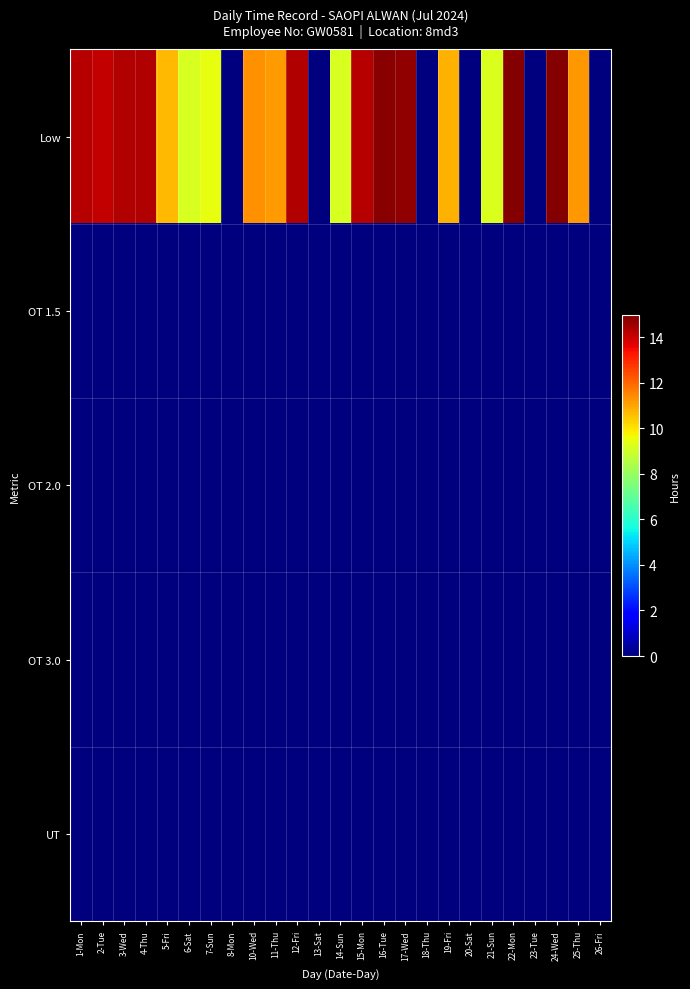

Reading left to right, transcribe all the data shown in this chart.

Low: 1-Mon=14.3	2-Tue=14.1	3-Wed=14.3	4-Thu=14.3	5-Fri=10.7	6-Sat=9.2	7-Sun=9.5	8-Mon=0.0	10-Wed=11.3	11-Thu=11.2	12-Fri=14.3	13-Sat=0.0	14-Sun=9.2	15-Mon=14.2	16-Tue=14.9	17-Wed=14.7	18-Thu=0.0	19-Fri=10.8	20-Sat=0.0	21-Sun=9.2	22-Mon=14.9	23-Tue=0.0	24-Wed=14.9	25-Thu=11.2	26-Fri=0.0
OT 1.5: 1-Mon=0.0	2-Tue=0.0	3-Wed=0.0	4-Thu=0.0	5-Fri=0.0	6-Sat=0.0	7-Sun=0.0	8-Mon=0.0	10-Wed=0.0	11-Thu=0.0	12-Fri=0.0	13-Sat=0.0	14-Sun=0.0	15-Mon=0.0	16-Tue=0.0	17-Wed=0.0	18-Thu=0.0	19-Fri=0.0	20-Sat=0.0	21-Sun=0.0	22-Mon=0.0	23-Tue=0.0	24-Wed=0.0	25-Thu=0.0	26-Fri=0.0
OT 2.0: 1-Mon=0.0	2-Tue=0.0	3-Wed=0.0	4-Thu=0.0	5-Fri=0.0	6-Sat=0.0	7-Sun=0.0	8-Mon=0.0	10-Wed=0.0	11-Thu=0.0	12-Fri=0.0	13-Sat=0.0	14-Sun=0.0	15-Mon=0.0	16-Tue=0.0	17-Wed=0.0	18-Thu=0.0	19-Fri=0.0	20-Sat=0.0	21-Sun=0.0	22-Mon=0.0	23-Tue=0.0	24-Wed=0.0	25-Thu=0.0	26-Fri=0.0
OT 3.0: 1-Mon=0.0	2-Tue=0.0	3-Wed=0.0	4-Thu=0.0	5-Fri=0.0	6-Sat=0.0	7-Sun=0.0	8-Mon=0.0	10-Wed=0.0	11-Thu=0.0	12-Fri=0.0	13-Sat=0.0	14-Sun=0.0	15-Mon=0.0	16-Tue=0.0	17-Wed=0.0	18-Thu=0.0	19-Fri=0.0	20-Sat=0.0	21-Sun=0.0	22-Mon=0.0	23-Tue=0.0	24-Wed=0.0	25-Thu=0.0	26-Fri=0.0
UT: 1-Mon=0.0	2-Tue=0.0	3-Wed=0.0	4-Thu=0.0	5-Fri=0.0	6-Sat=0.0	7-Sun=0.0	8-Mon=0.0	10-Wed=0.0	11-Thu=0.0	12-Fri=0.0	13-Sat=0.0	14-Sun=0.0	15-Mon=0.0	16-Tue=0.0	17-Wed=0.0	18-Thu=0.0	19-Fri=0.0	20-Sat=0.0	21-Sun=0.0	22-Mon=0.0	23-Tue=0.0	24-Wed=0.0	25-Thu=0.0	26-Fri=0.0